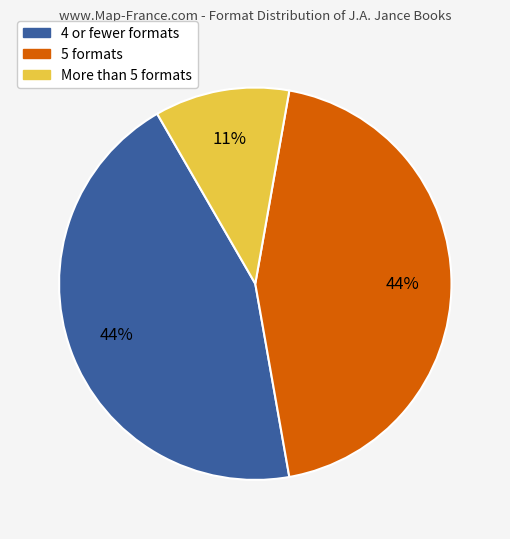

Count the number of slices in the pie.

3